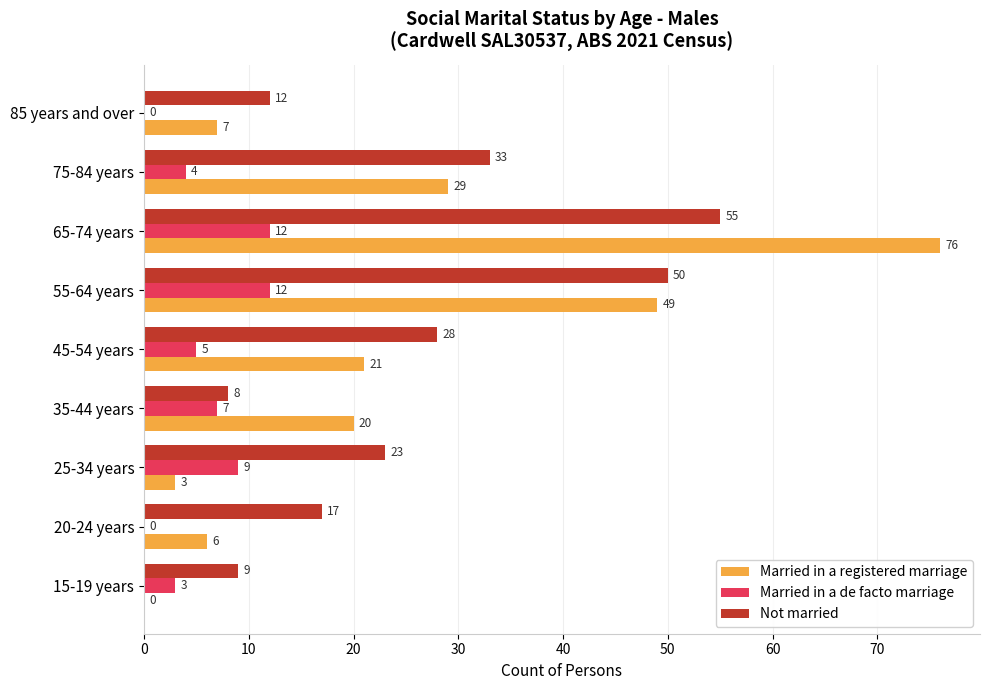

The Married in a de facto marriage series shows 5 at 45-54 years. True or false?

True